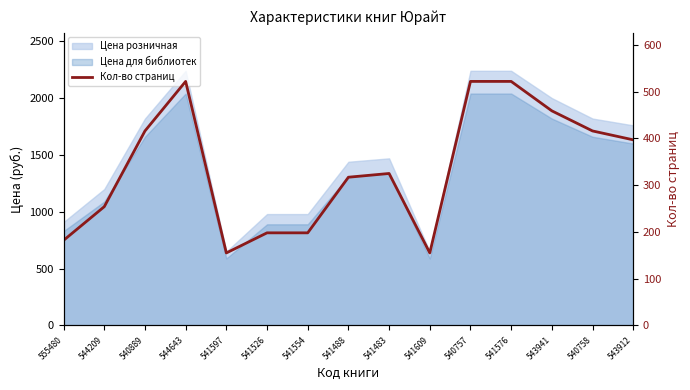

What is the label of the 5th point from the left?

541597